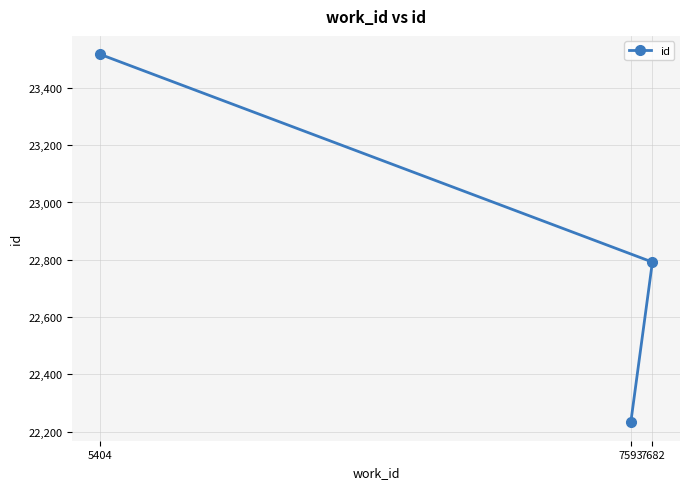

How many lines are shown in the chart?

1